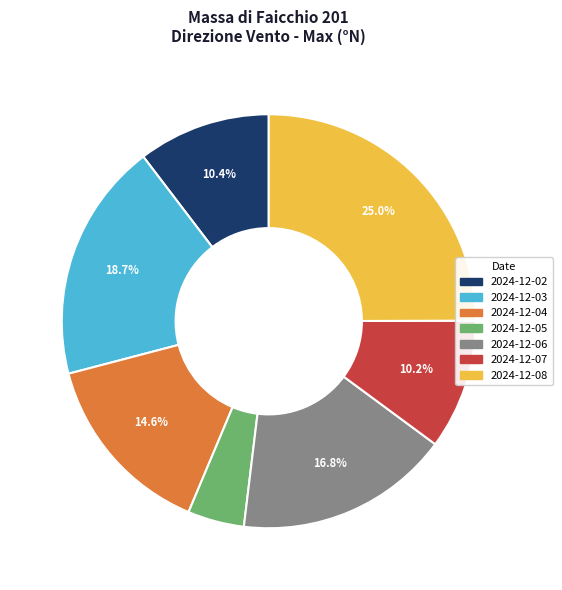

To the nearest percent, what portion does 2024-12-05 represent?

4%